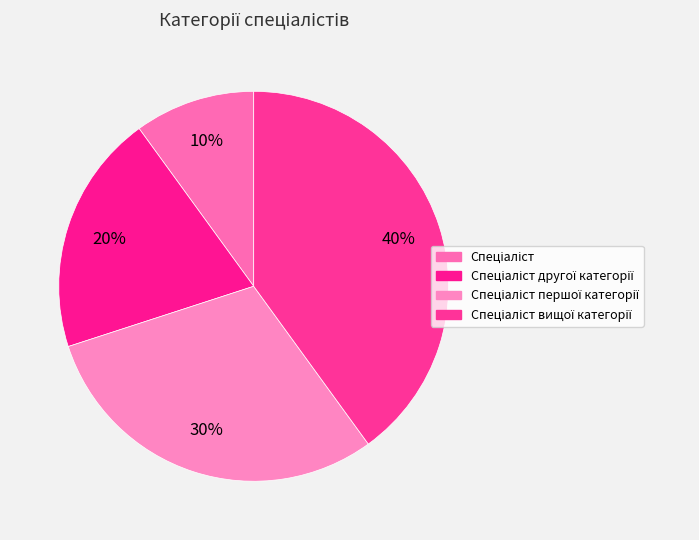

Rank the categories by value from lowest to highest.

Спеціаліст, Спеціаліст другої категорії, Спеціаліст першої категорії, Спеціаліст вищої категорії